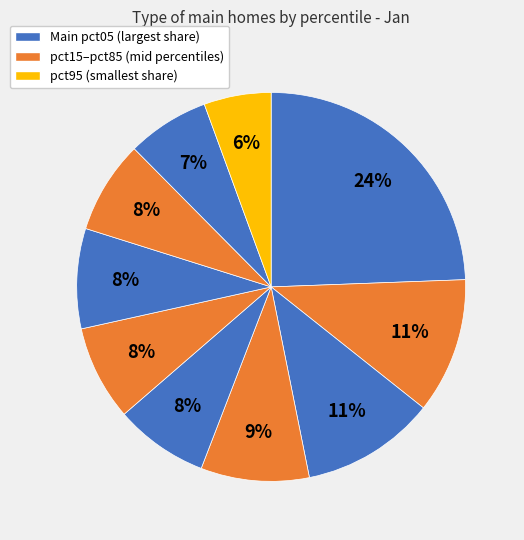

How many slices are in this pie chart?

10